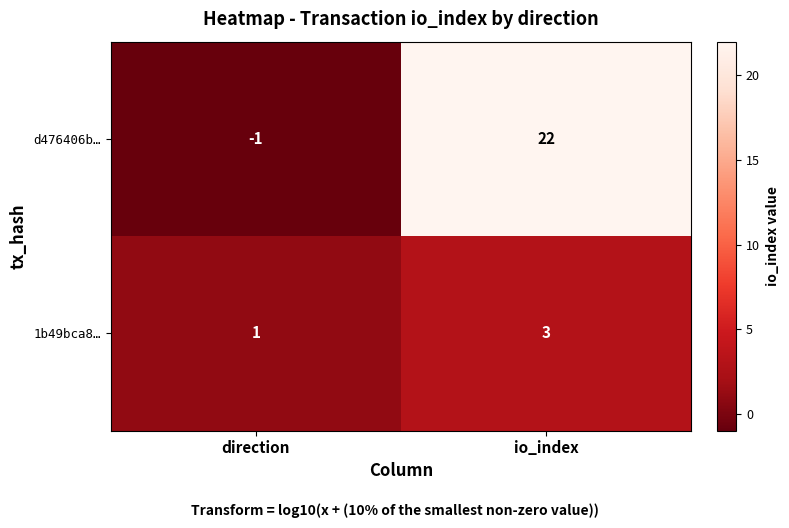

List the series in order of their peak value, lowest first.

1b49bca8…, d476406b…